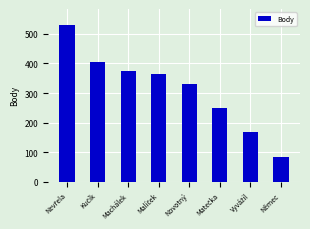

What is the greatest value displayed?

531